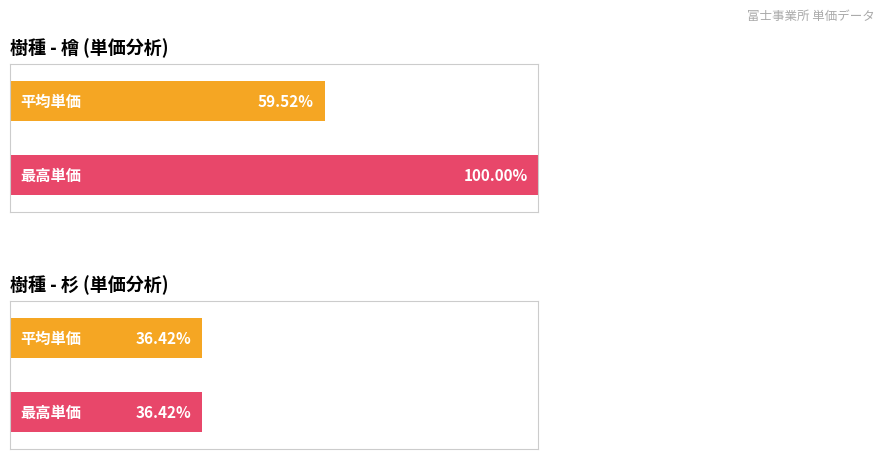

Which series has the widest spread of values?

檜